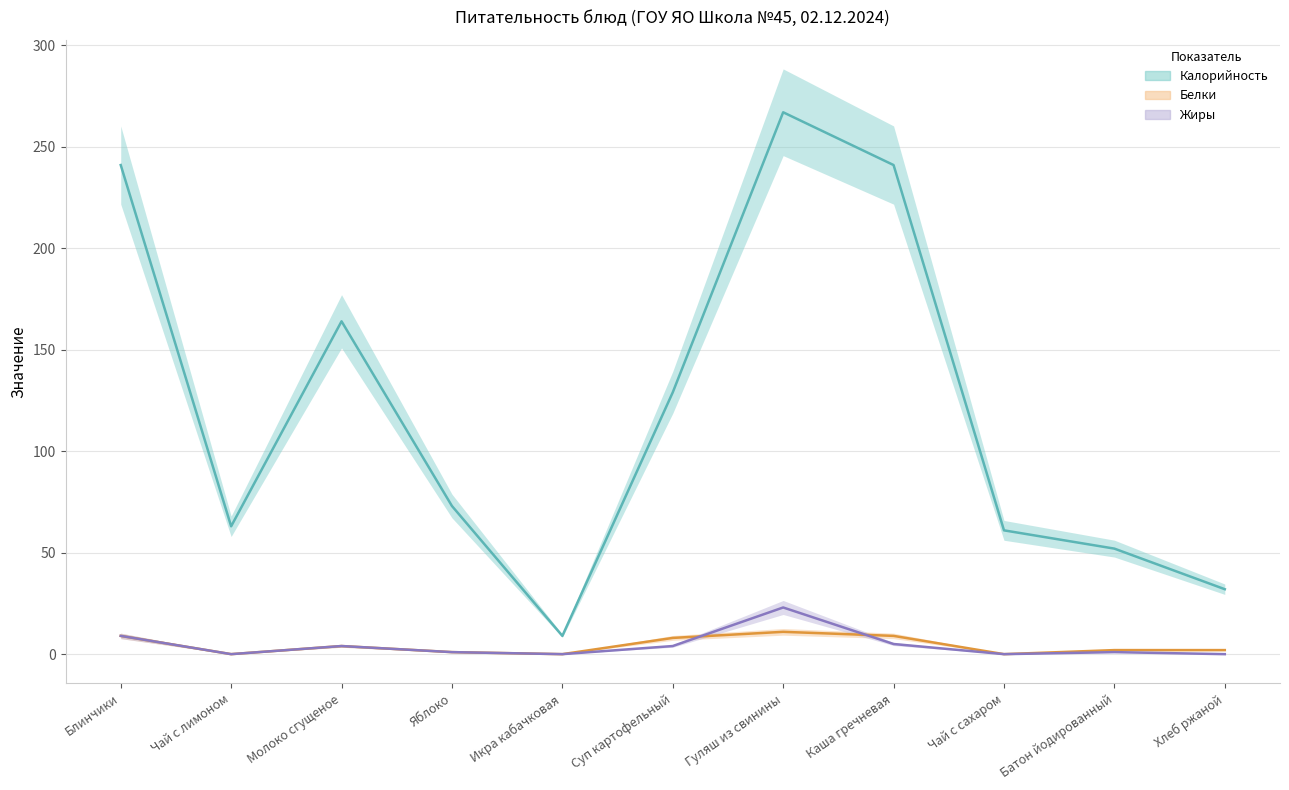

Is the value of Калорийность at Каша гречневая greater than the value of Белки at Чай с сахаром?

Yes